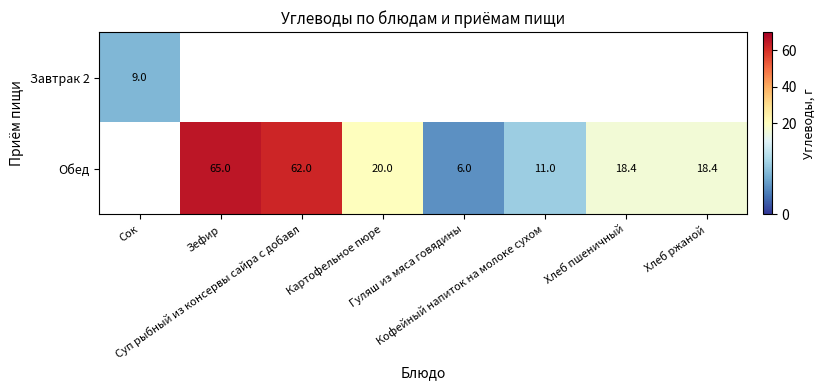

At how many categories does at least one series exceed 62?

1